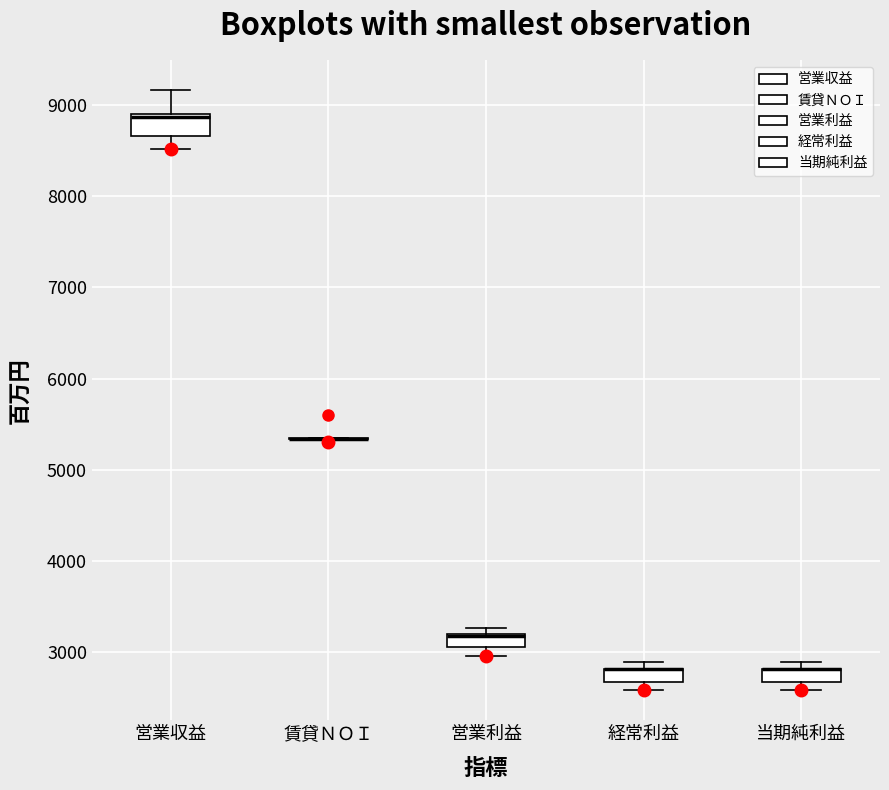

Comparing the boxes themselves (not the whiskers), which one is the tallest?

営業収益